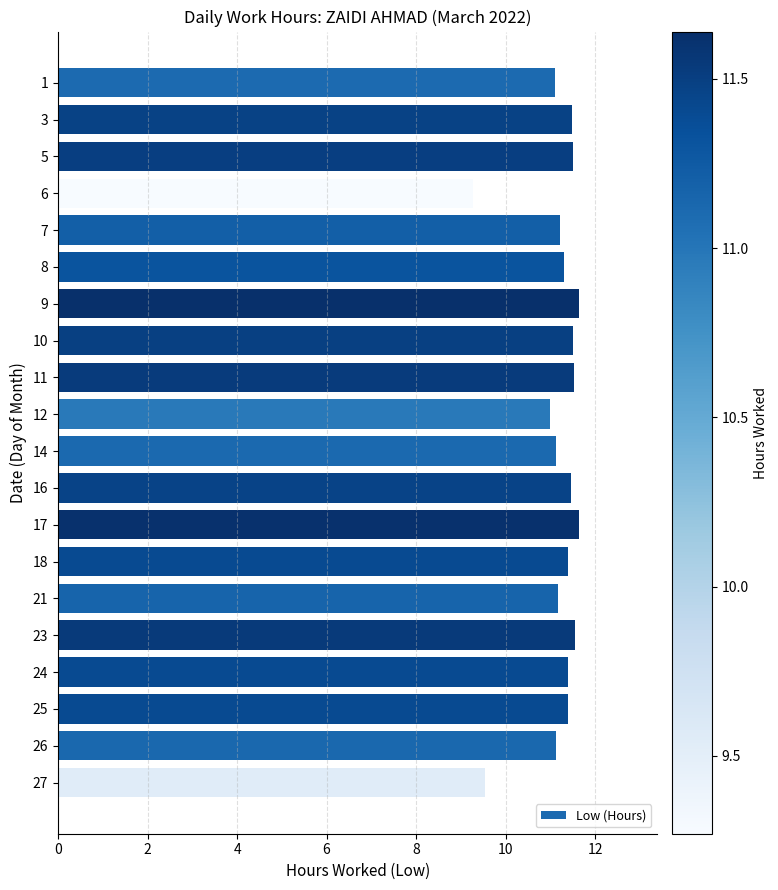

What is the difference between the maximum and minimum values?

2.4